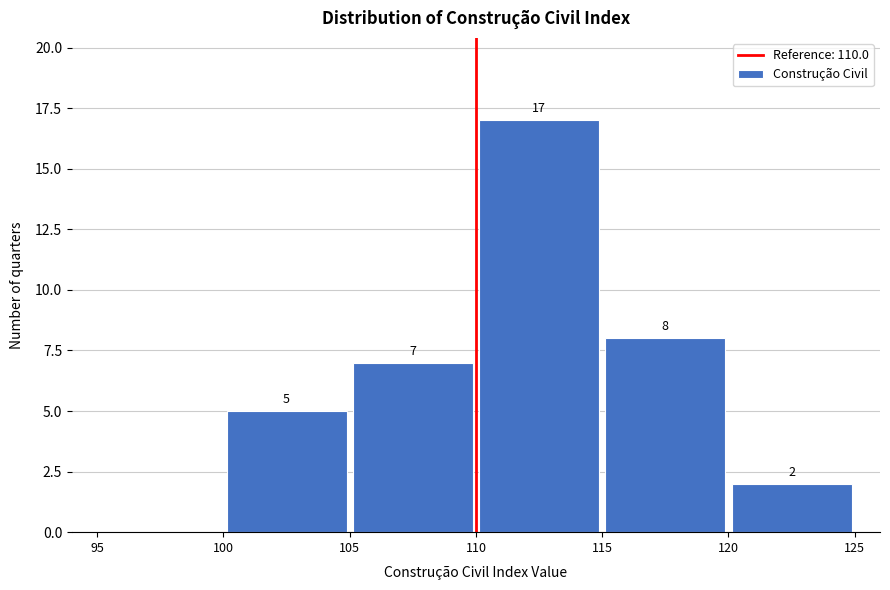

Which range on the x-axis has the tallest bar?

110 to 115